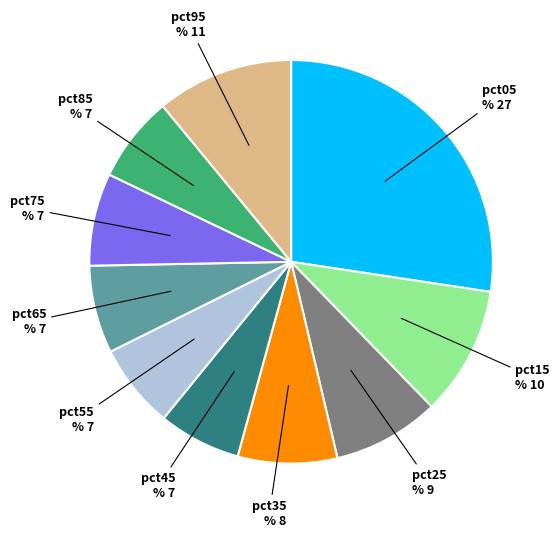

The pct05 slice represents 27% of the pie. True or false?

True